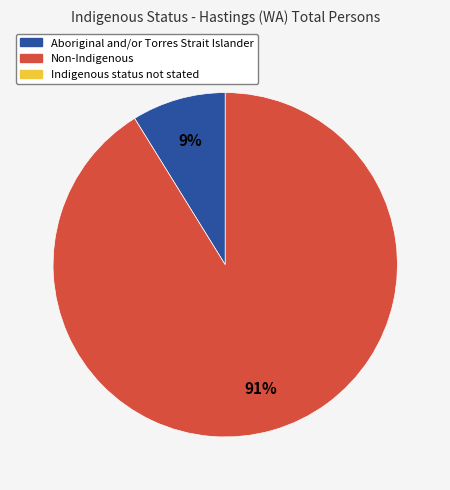

To the nearest percent, what is the difference between the largest and smallest slice percentages?

82%